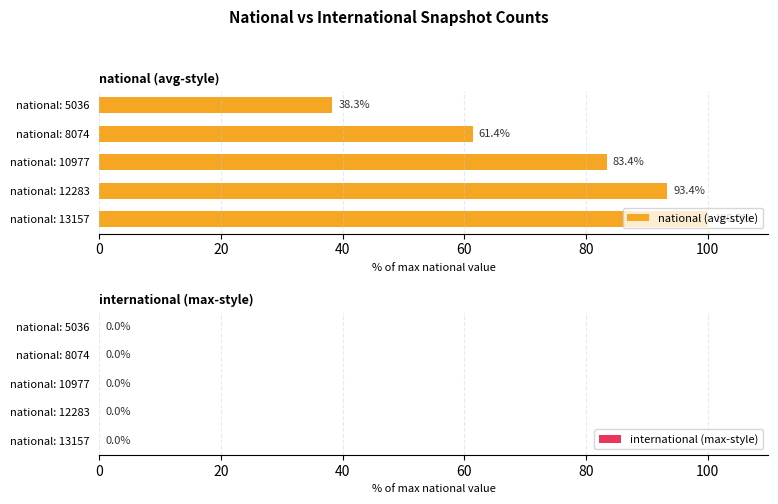

What is the difference between the maximum and second lowest values?

38.6